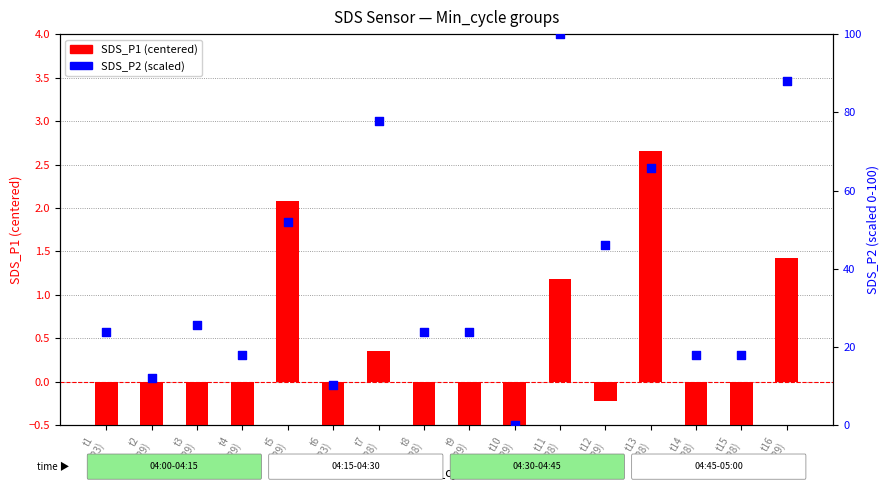

Which series has the widest spread of Y values?

SDS_P2 (scaled)